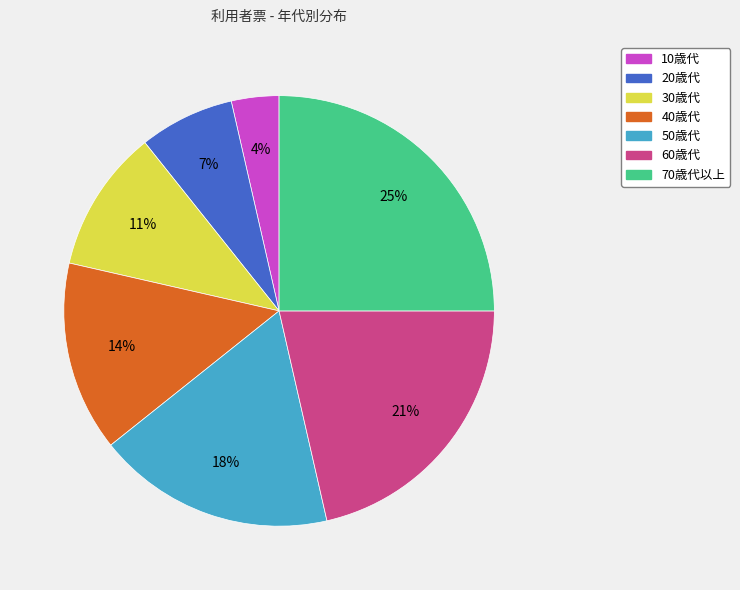

What is the smallest slice in the pie chart?

10歳代